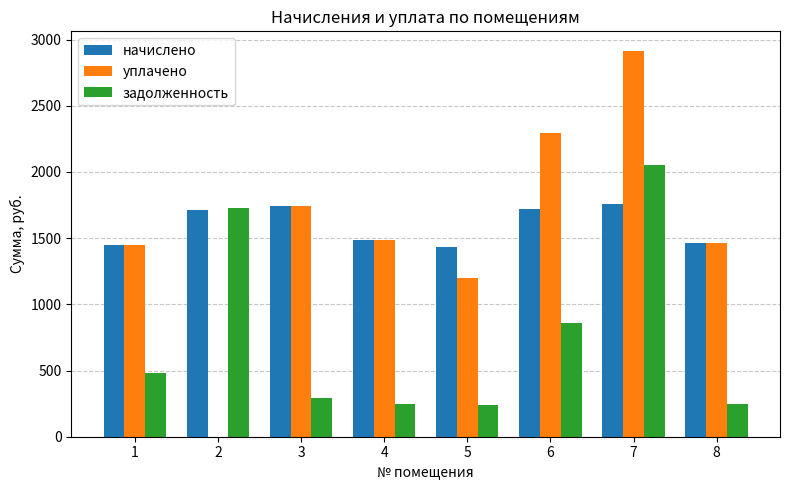

What is the sum of the уплачено values at 6 and 5?

3487.7